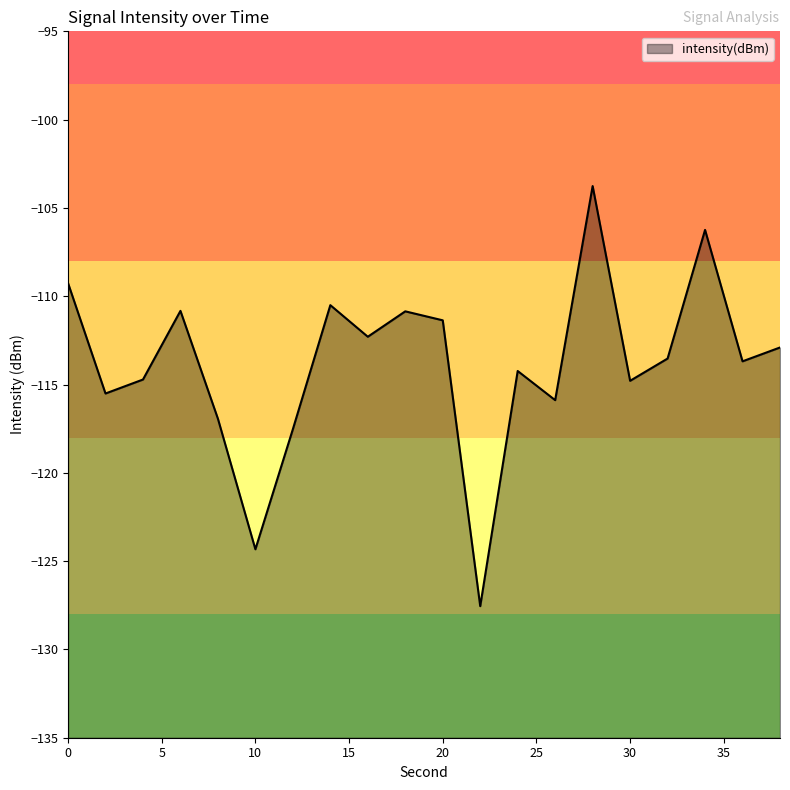

Read the value at 20.

-111.4